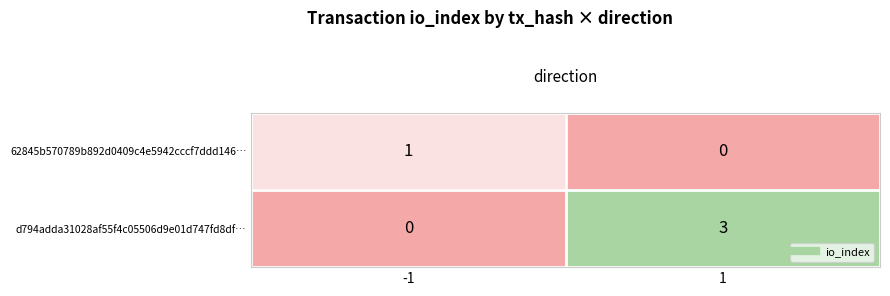

Reading left to right, what are all the values shown in this chart?

62845b570789b892d0409c4e5942cccf7ddd146…: -1=1	1=0
d794adda31028af55f4c05506d9e01d747fd8df…: -1=0	1=3